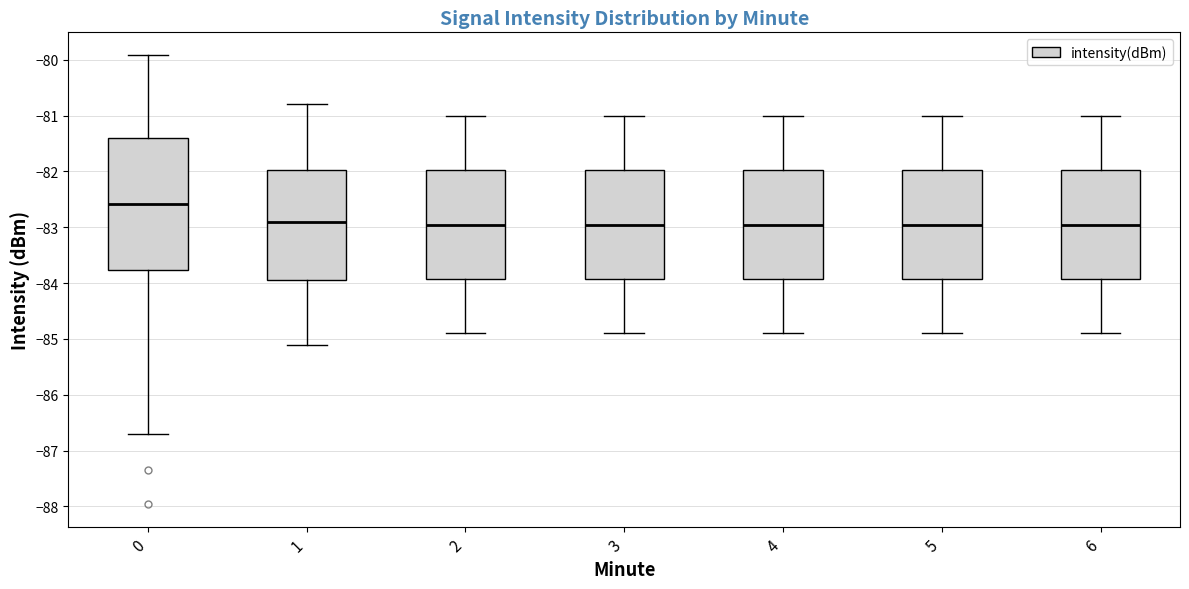

Which box is the tallest, from its lower edge to its upper edge?

0